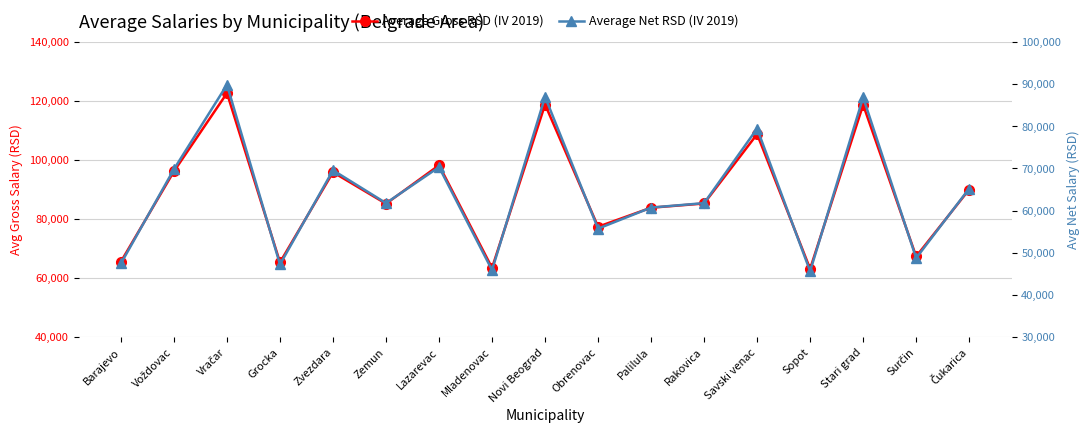

What is the total value across all series at Sopot?

108720